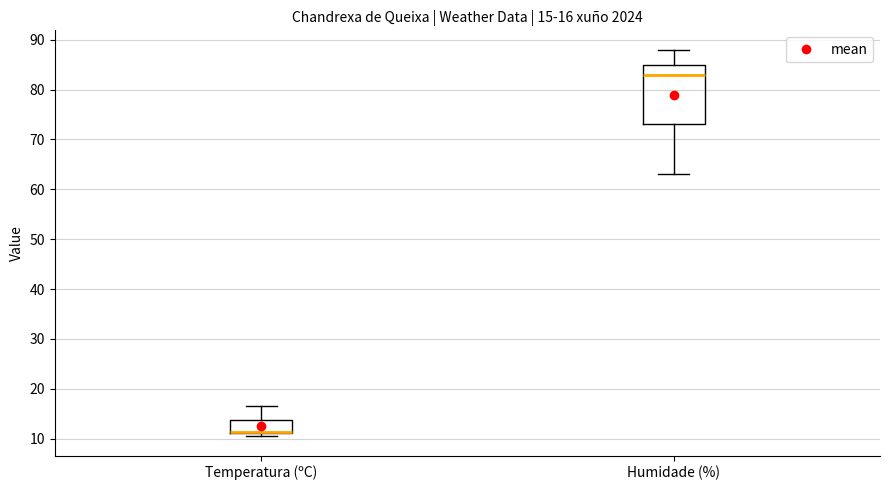

Comparing the boxes themselves (not the whiskers), which one is the tallest?

Humidade (%)